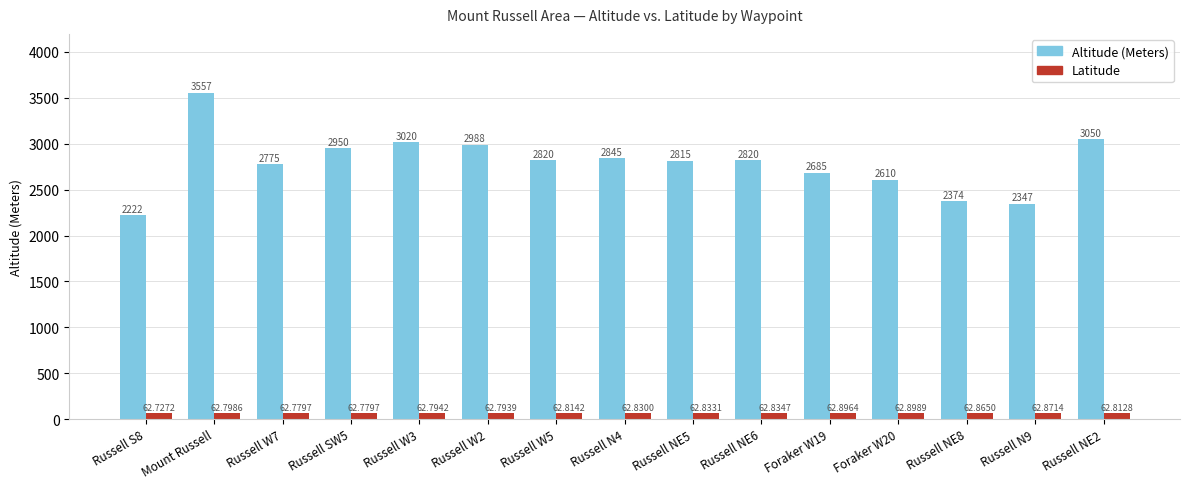

Which series changed the most between Foraker W19 and Foraker W20?

Altitude (Meters)